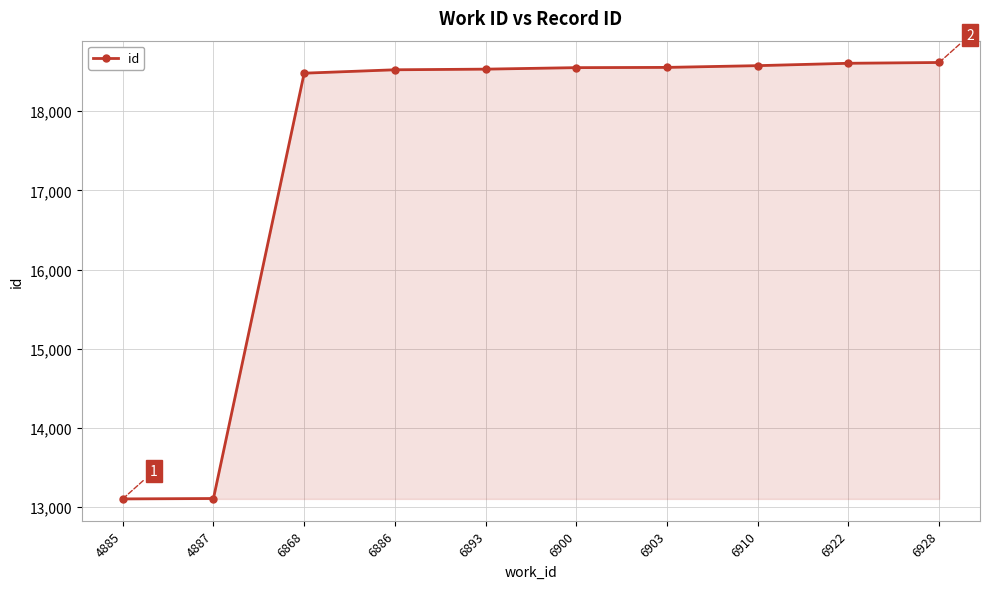

What is the value of the 4th point from the left?

18522